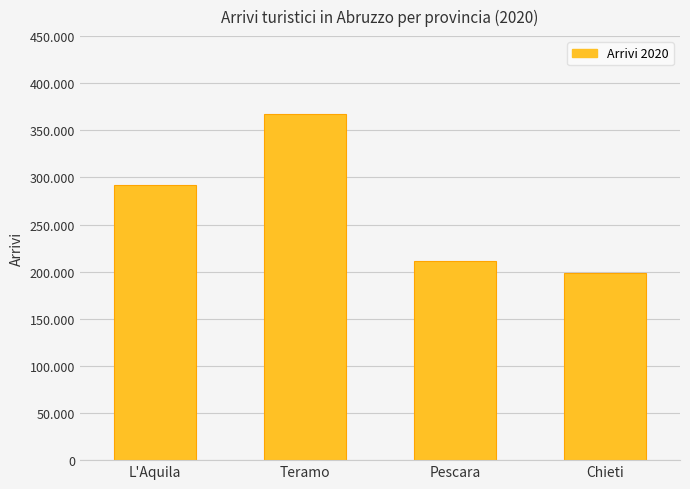

What is the difference between the values at Teramo and L'Aquila?

75738